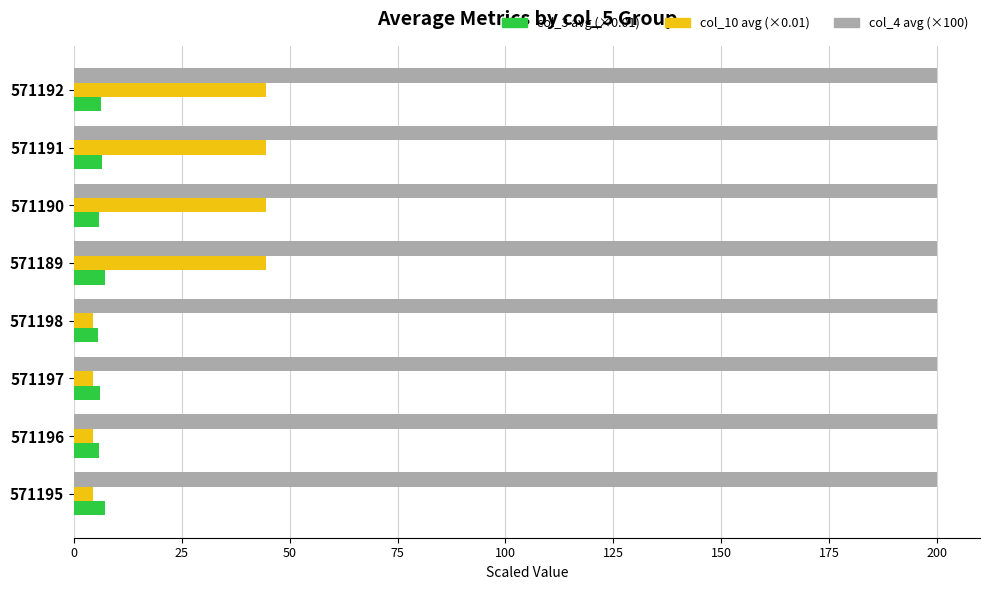

Which series has the largest range (max minus min)?

col_10 avg (×0.01)